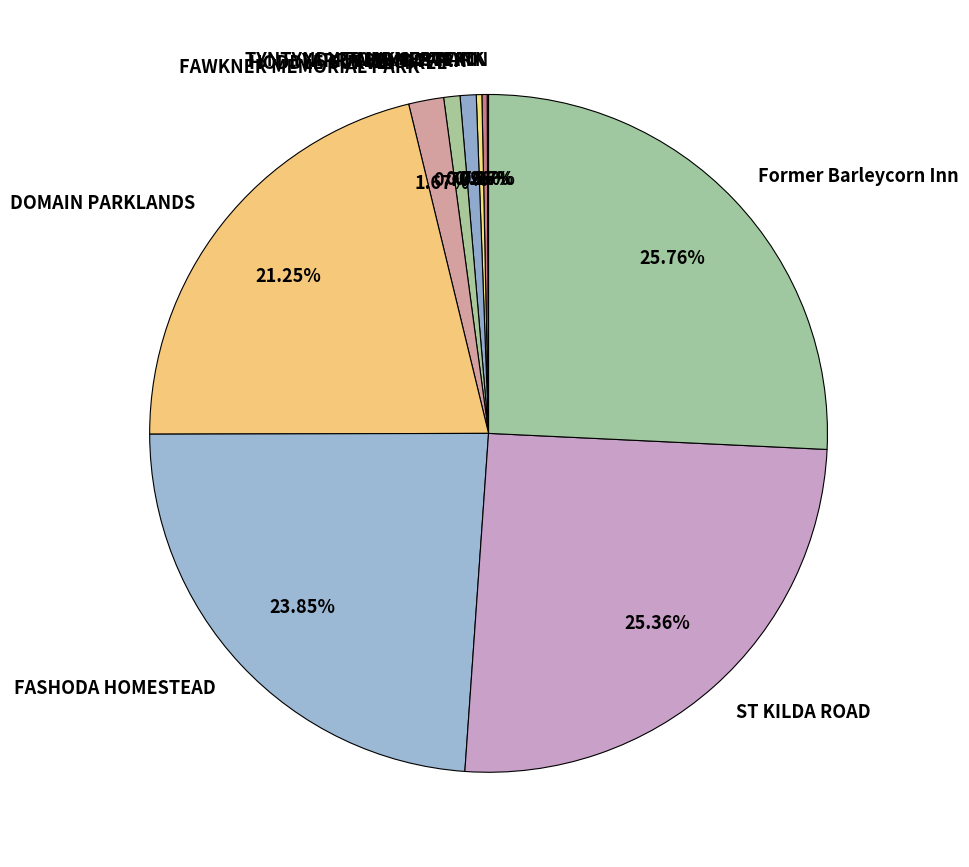

Is the sum of YARRA BEND PARK and FASHODA HOMESTEAD greater than half?

No